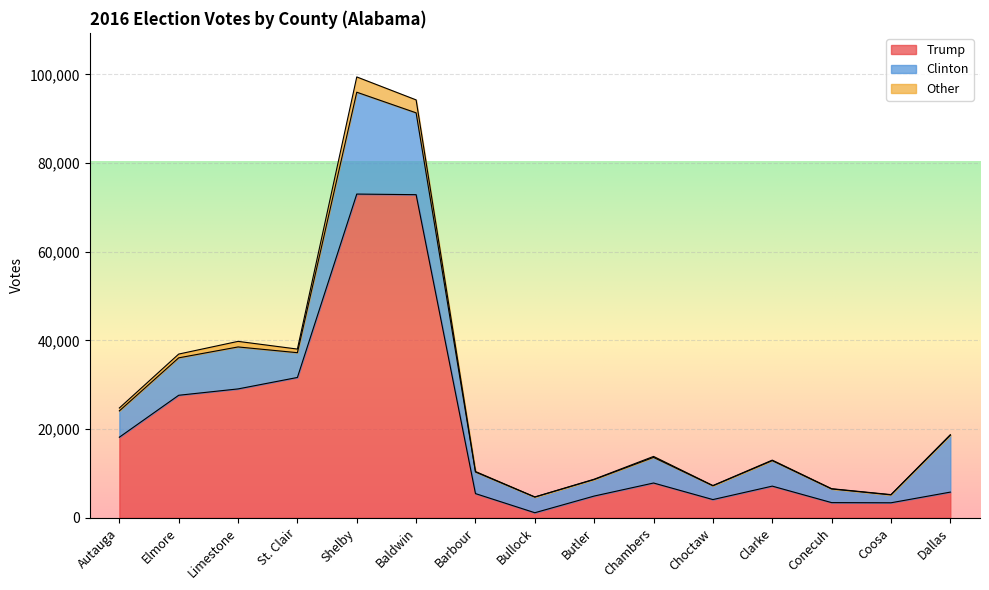

Between Barbour and Bullock, which is larger?

Barbour